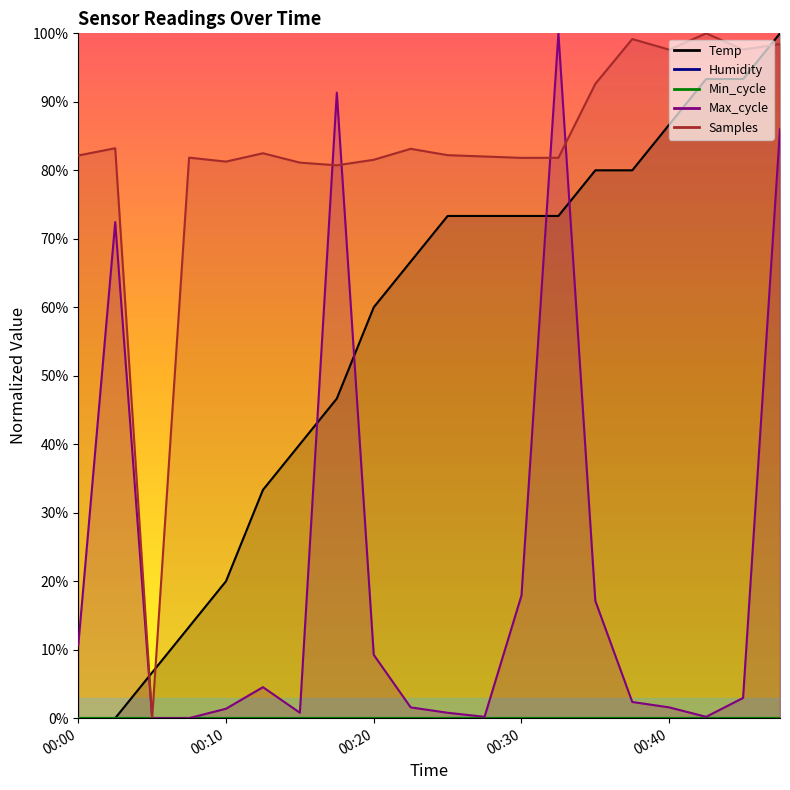

Rank the categories by Temp value from highest to lowest.

00:47, 00:42, 00:44, 00:40, 00:35, 00:37, 00:25, 00:27, 00:30, 00:32, 00:22, 00:20, 00:18, 00:15, 00:13, 00:10, 00:08, 00:05, 00:00, 00:03